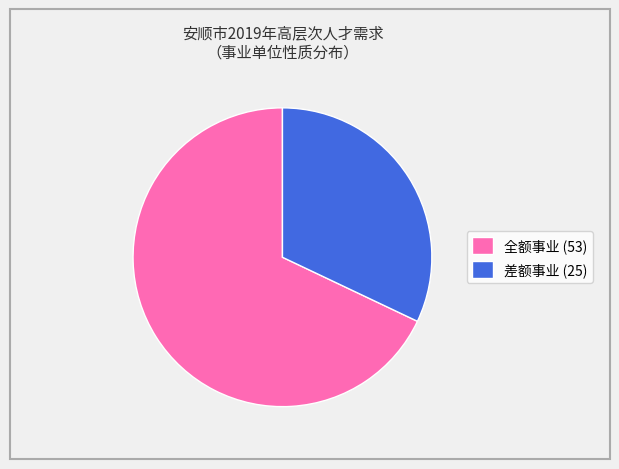

To the nearest percent, what is the difference between the largest and smallest slice percentages?

36%